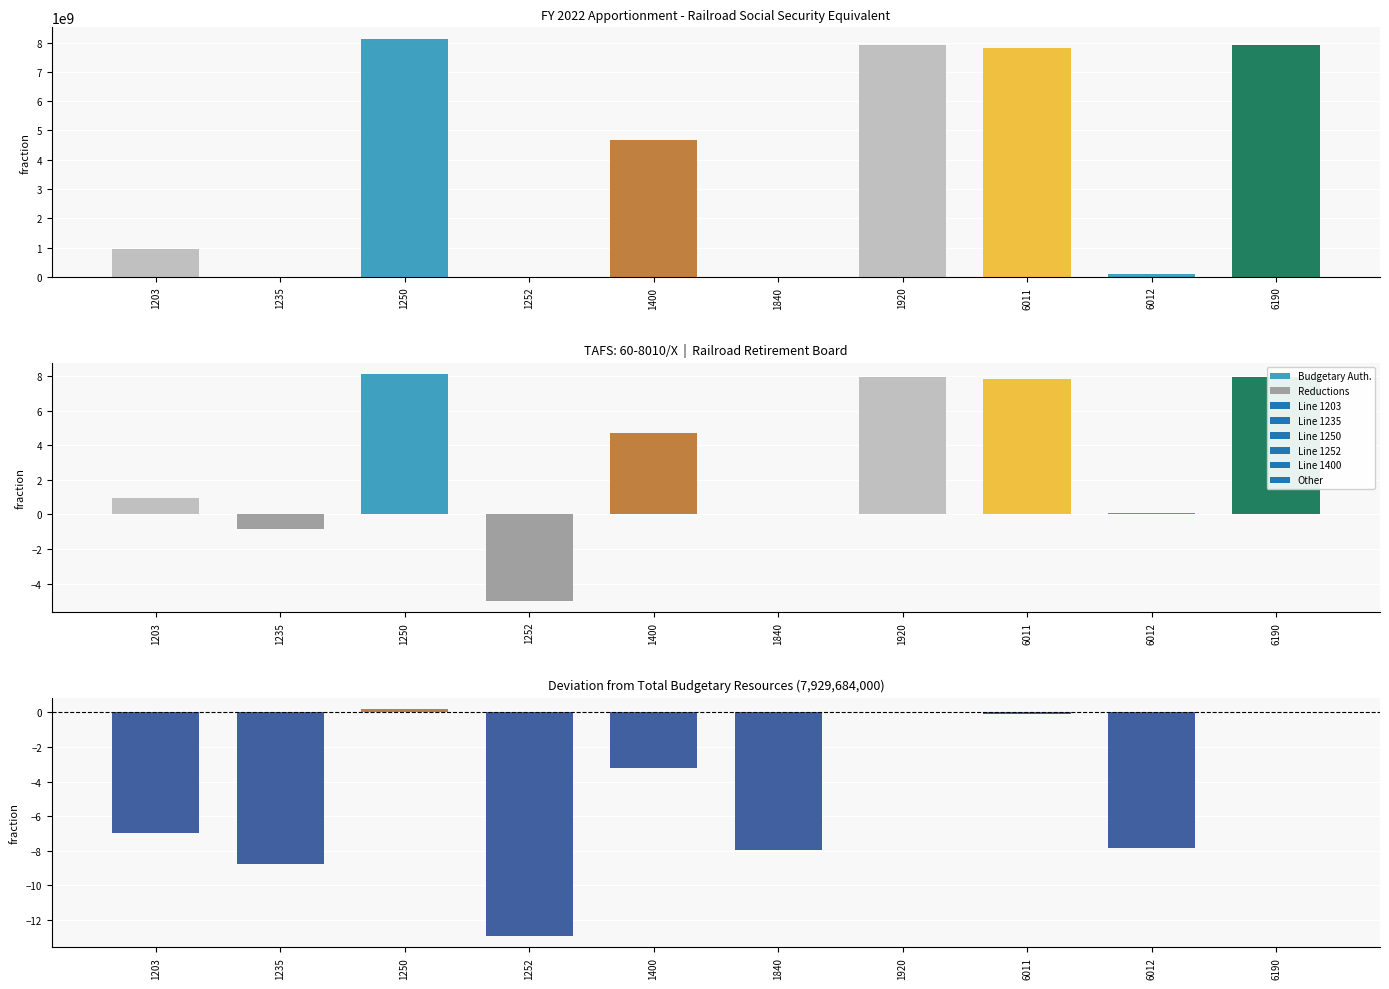

Where does the Deviation from Total series first go above -3?

1250